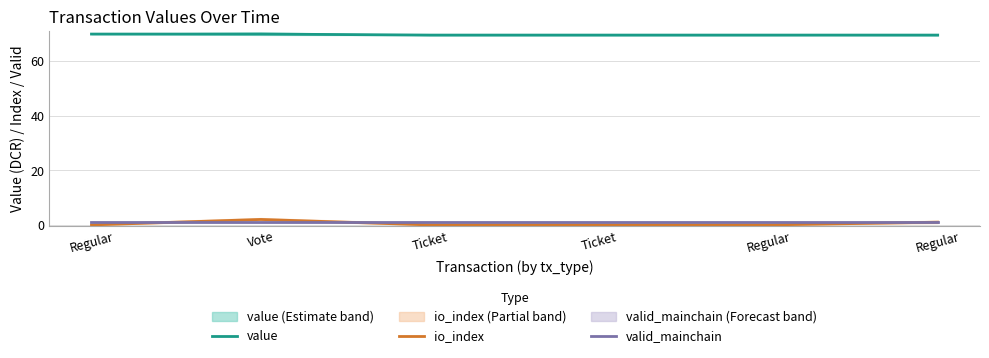

What is the total value across all series at Ticket?

70.5